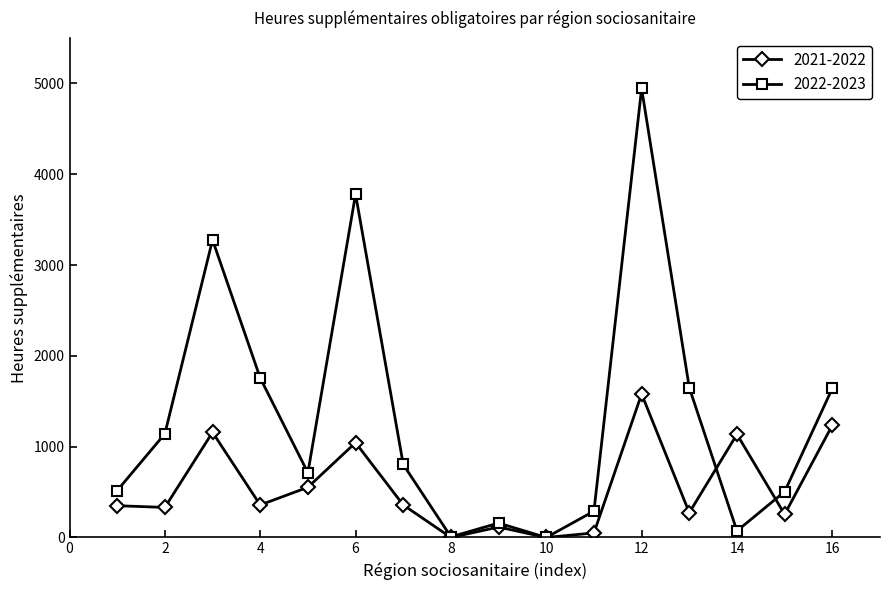

In 2022-2023, how many points are lower than both neighbors (excluding endpoints)?

4